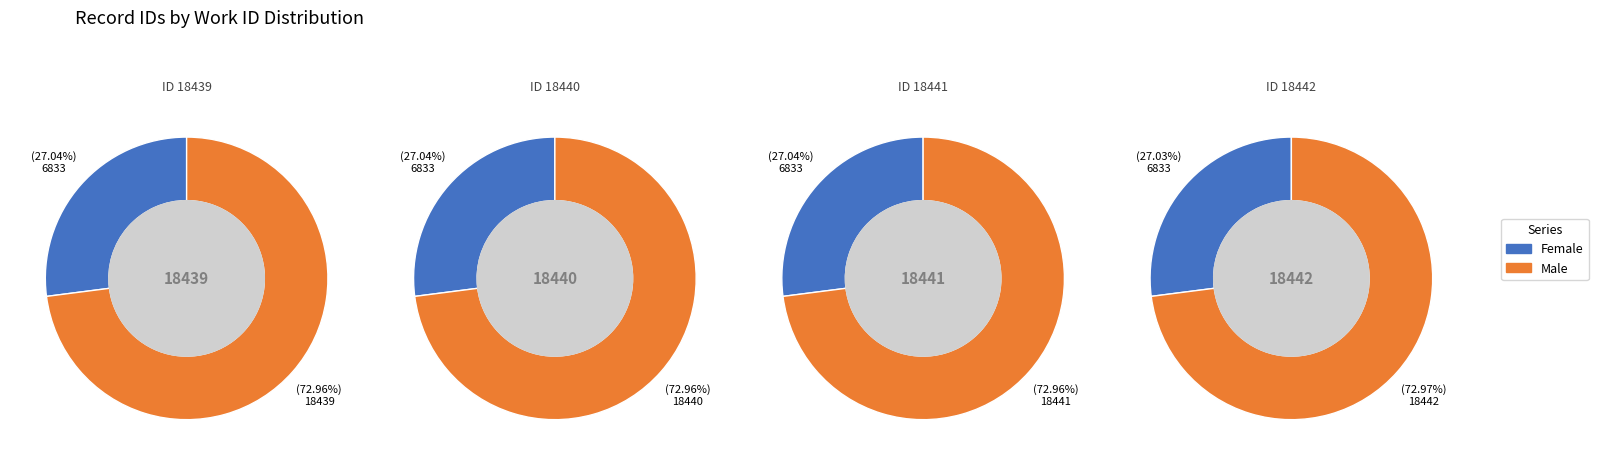

Is it true that 1 is 25% of the pie?

True